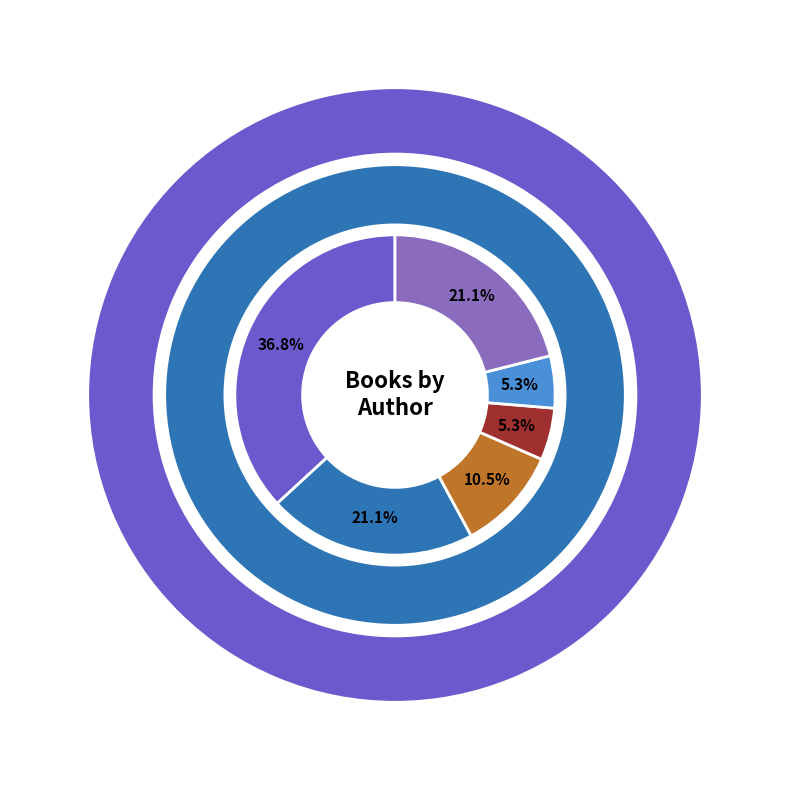

Is Suzanne Francis the majority of the pie?

No